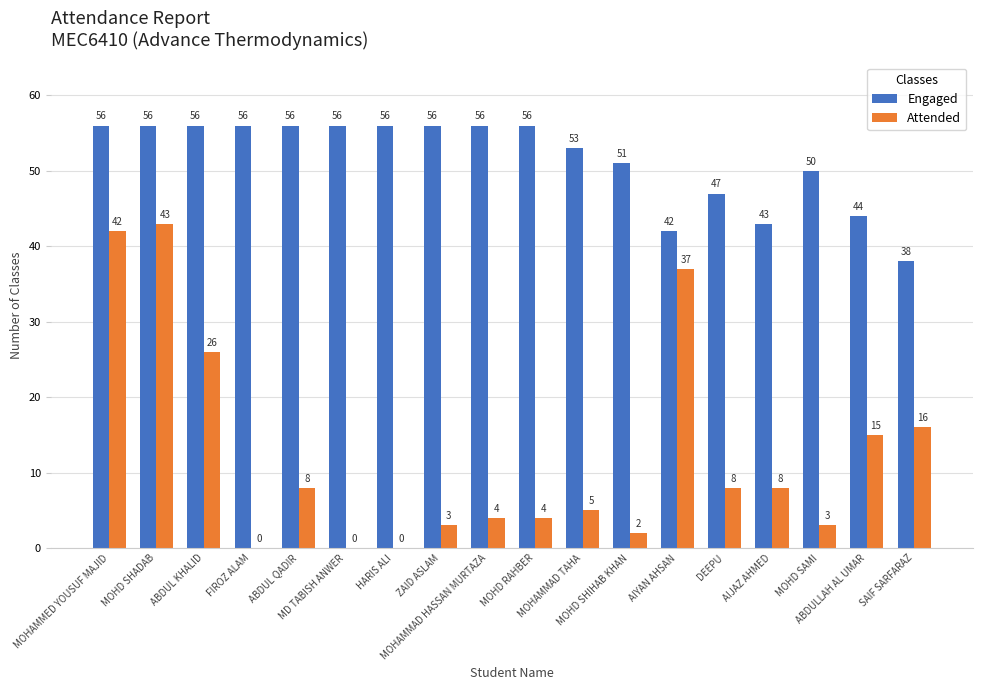

How many distinct data groups are displayed?

2